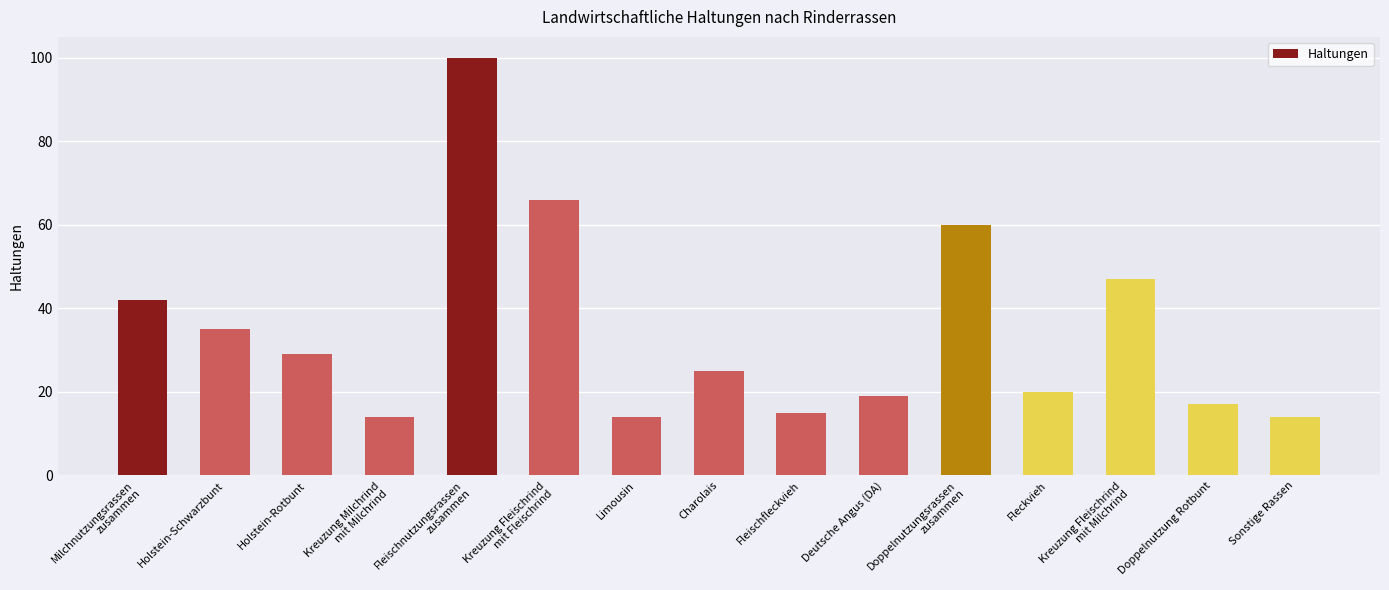

Is it true that the value at Deutsche Angus (DA) is 19?

True